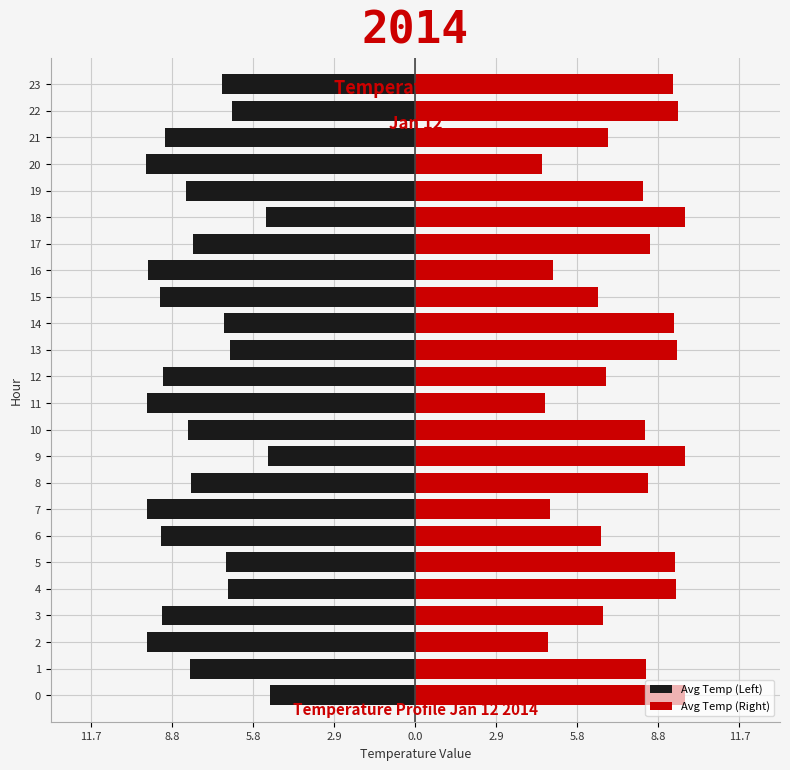

What is the minimum value shown in the chart?

-9.7